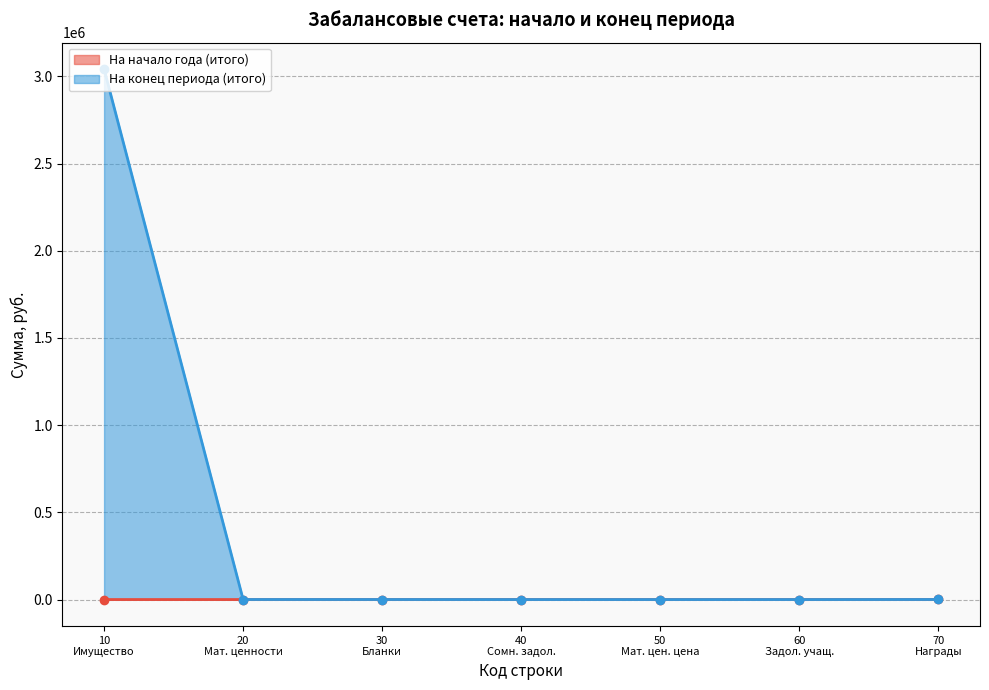

How many lines are shown in the chart?

2